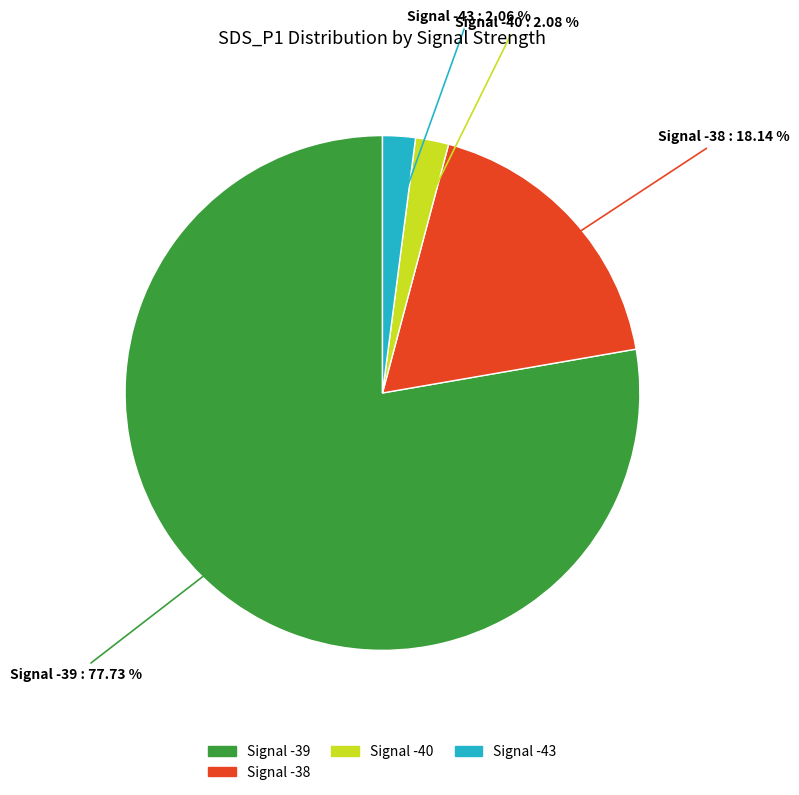

Is there any slice that represents more than half of the pie?

Yes